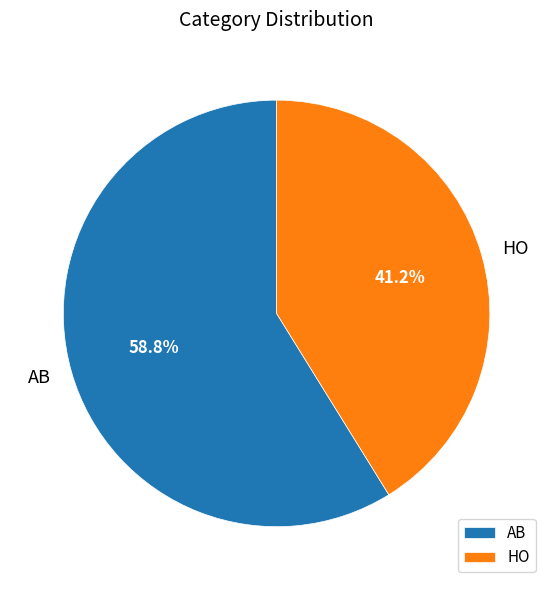

Approximately how many times larger is the value at AB compared to HO?

1.4